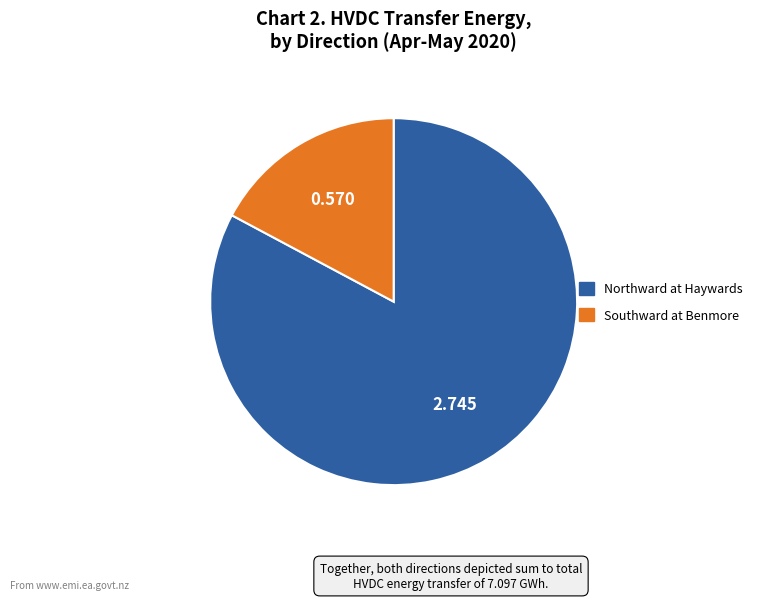

Does Southward at Benmore represent more than half of the total?

No